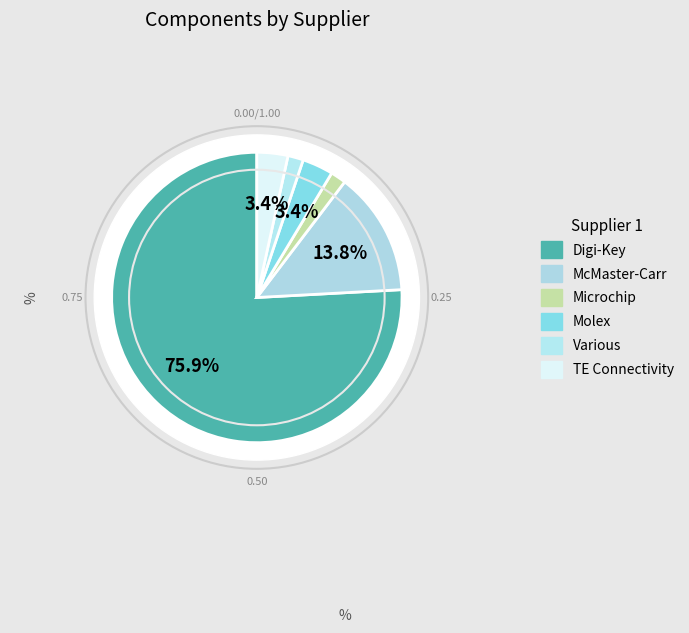

Rank the categories by value from highest to lowest.

Digi-Key, McMaster-Carr, Molex, TE Connectivity, Microchip, Various